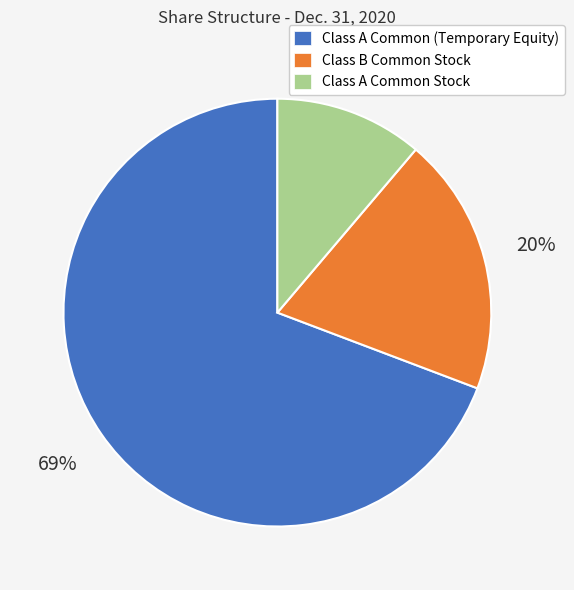

Which has a higher value, Class A Common Stock or Class A Common (Temporary Equity)?

Class A Common (Temporary Equity)